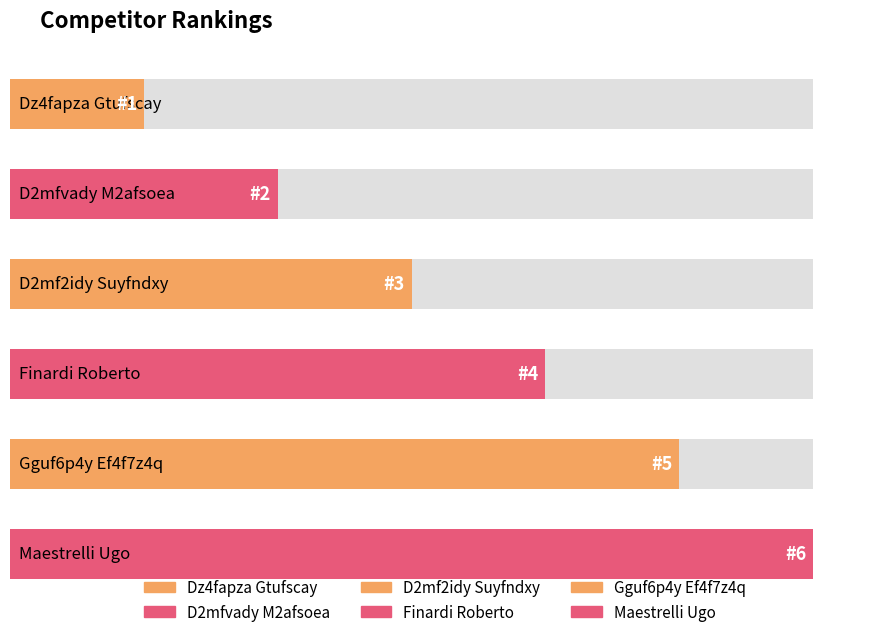

Rank the categories by value from lowest to highest.

Dz4fapza Gtufscay, D2mfvady M2afsoea, D2mf2idy Suyfndxy, Finardi Roberto, Gguf6p4y Ef4f7z4q, Maestrelli Ugo